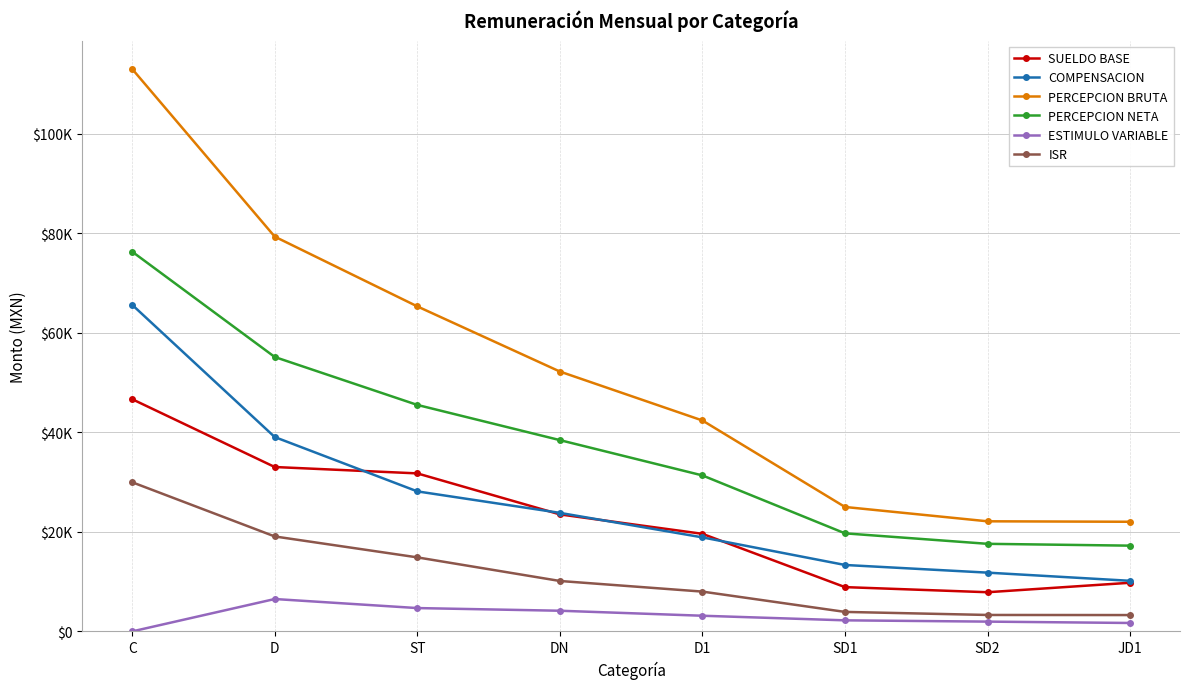

At which category is the sum across all series the highest?

C